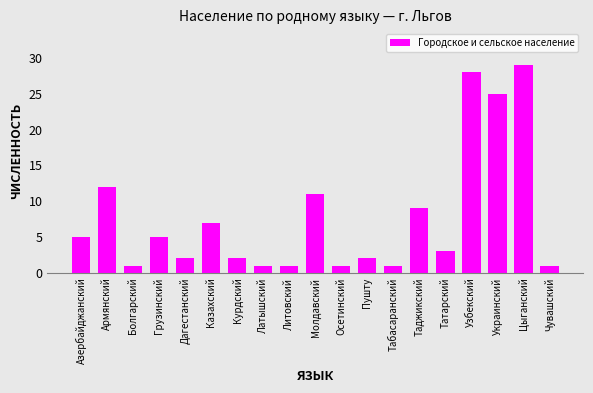

The value at Молдавский is 18. True or false?

False